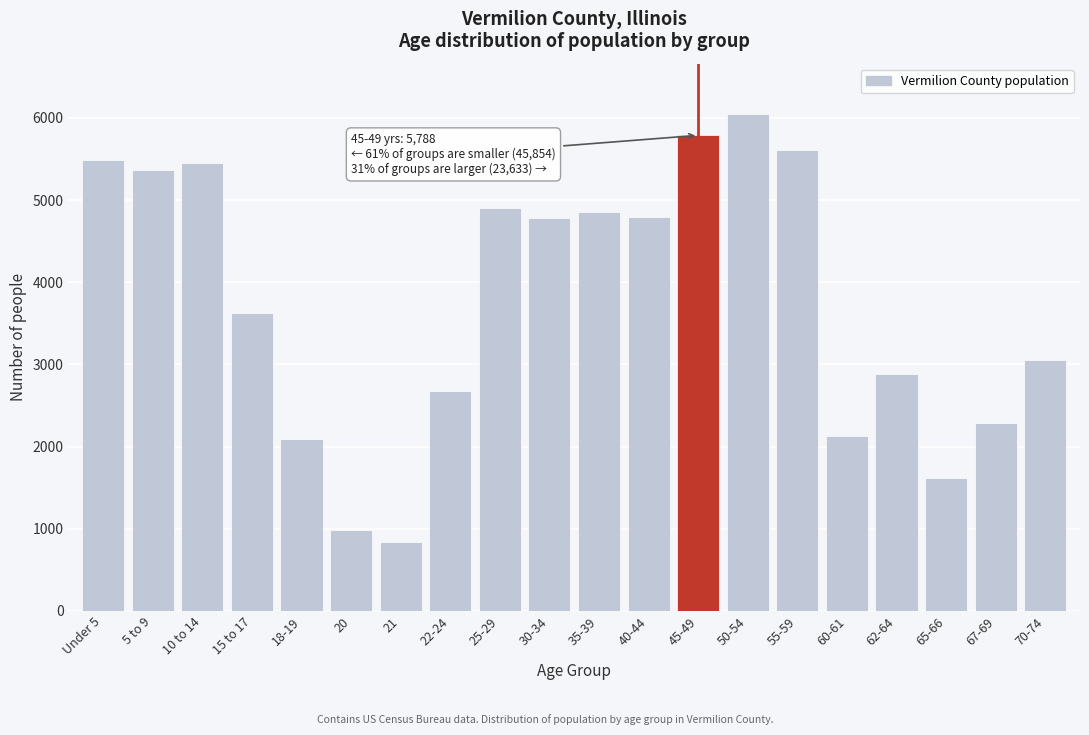

What is the label of the 10th bar from the right?

35-39